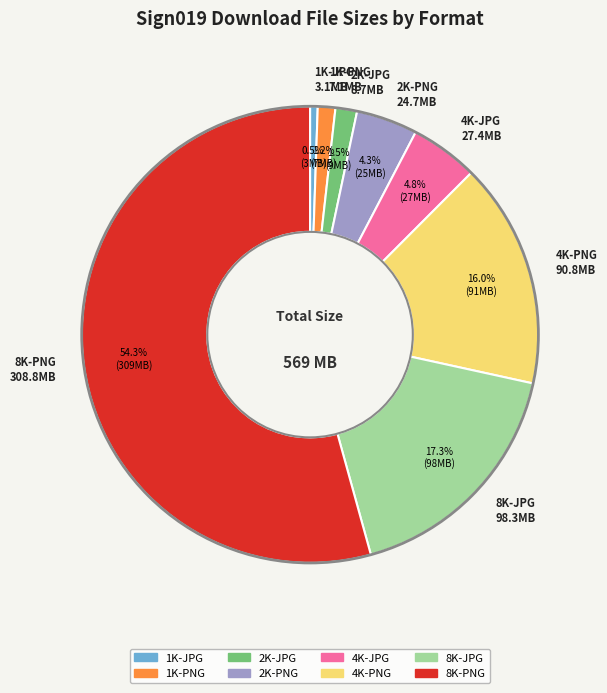

Do 1K-JPG and 4K-PNG together represent more than half of the pie?

No